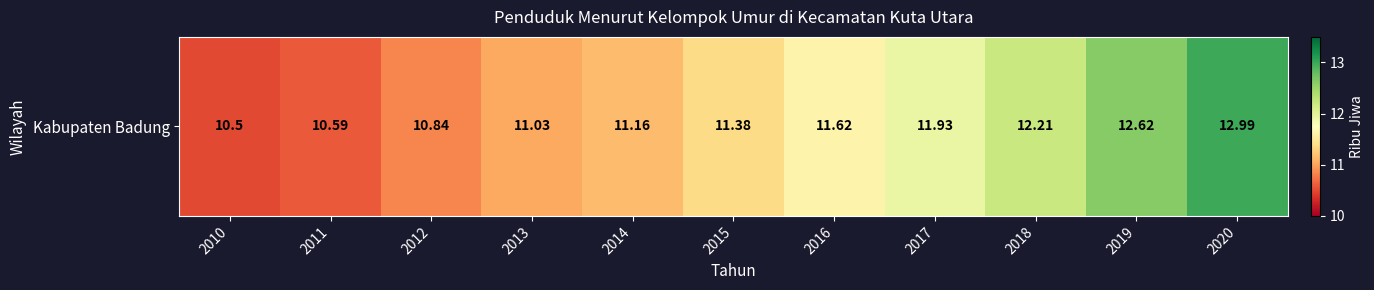

Where is the data nearest to the value 11?

2013